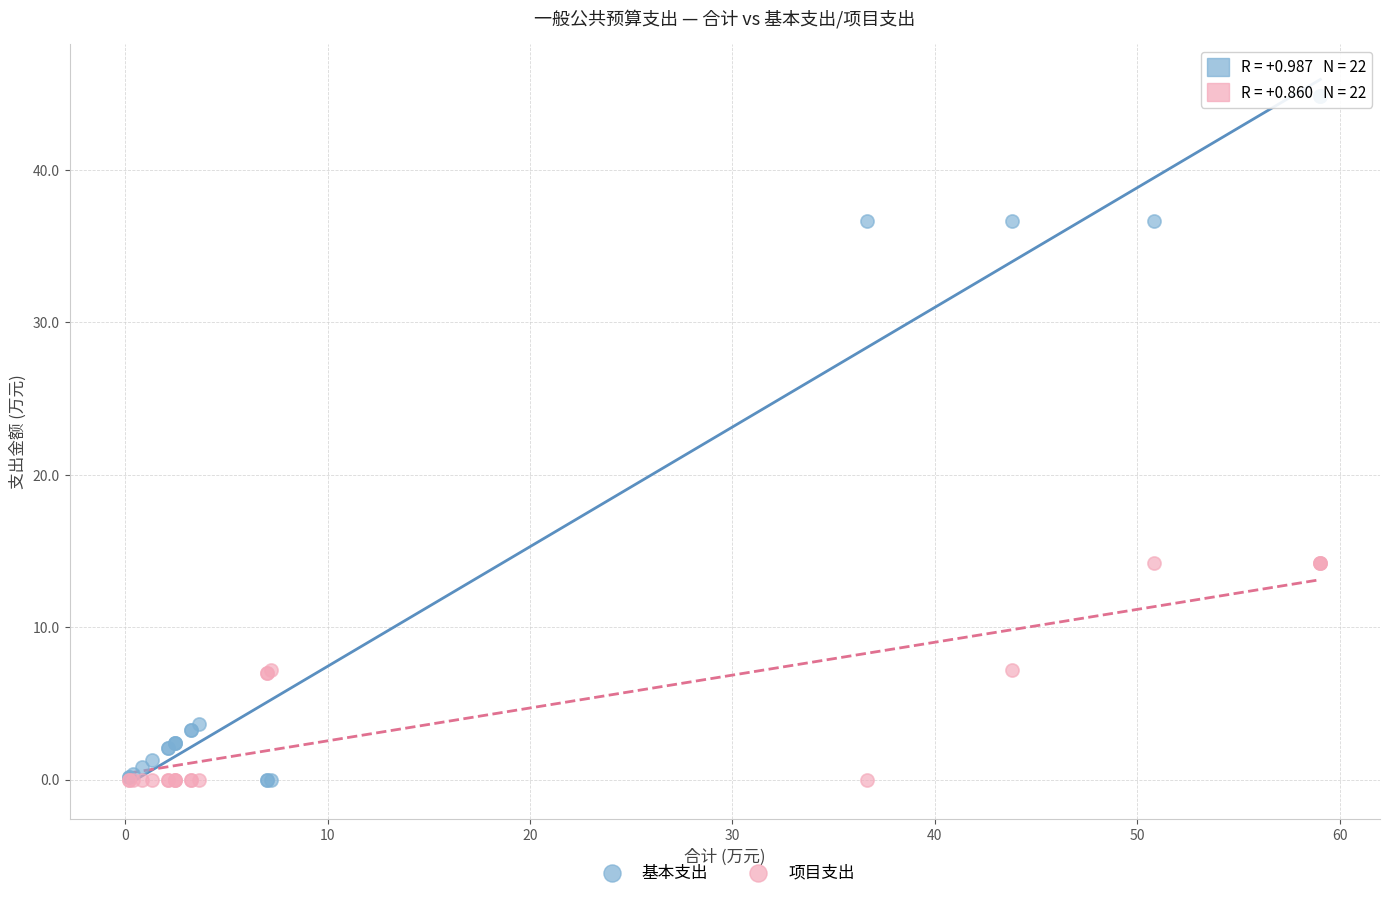

What is the X range (max minus min) for the scatter plot?

58.9